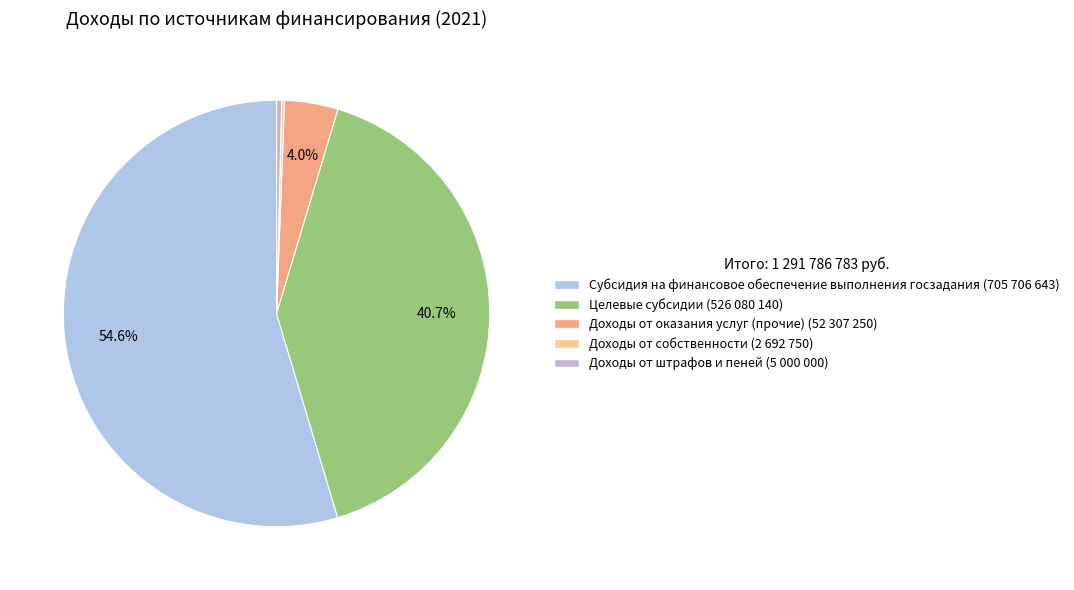

To the nearest percent, what is the difference between the Доходы от штрафов и пеней and Доходы от оказания услуг (прочие) slice percentages?

4%